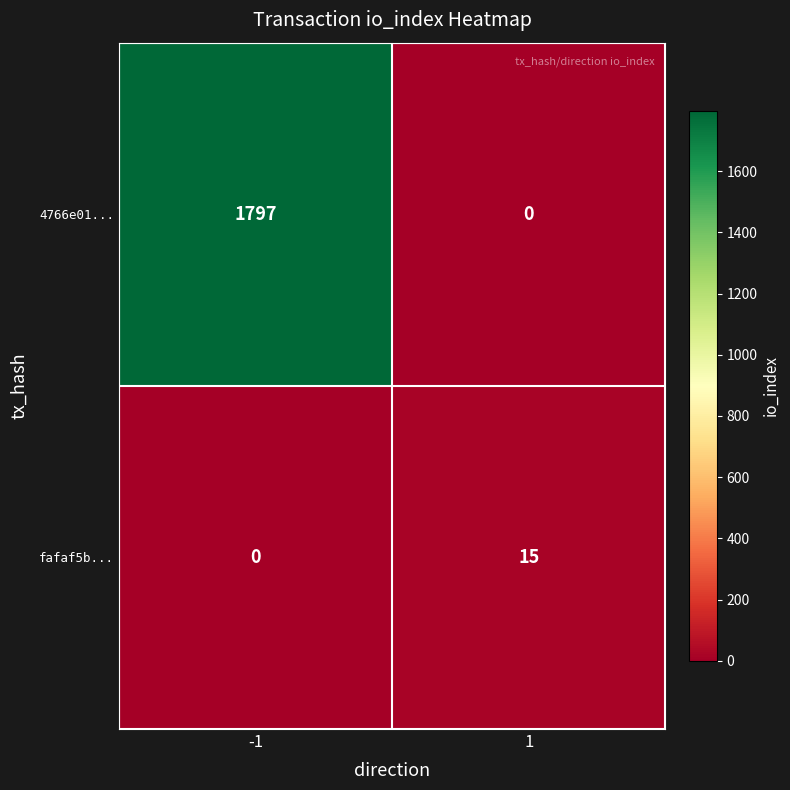

What is the difference between the highest and lowest values at 1?

15